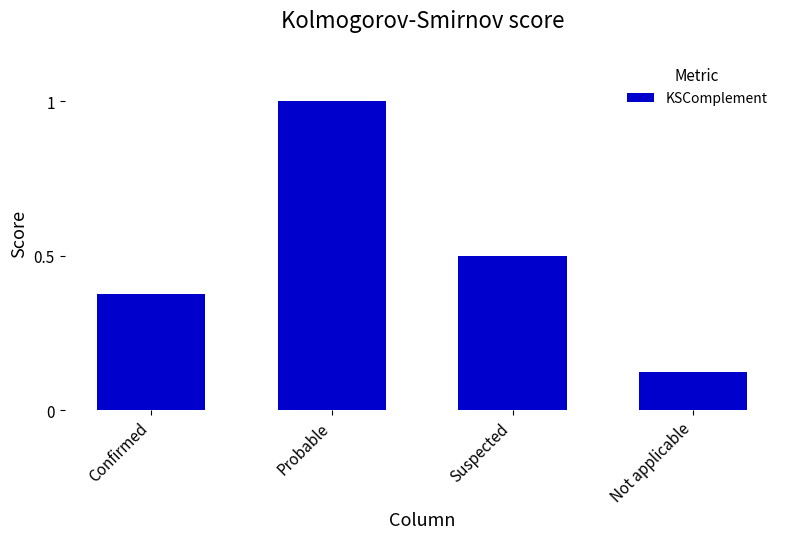

What is the maximum value shown in the chart?

1.0